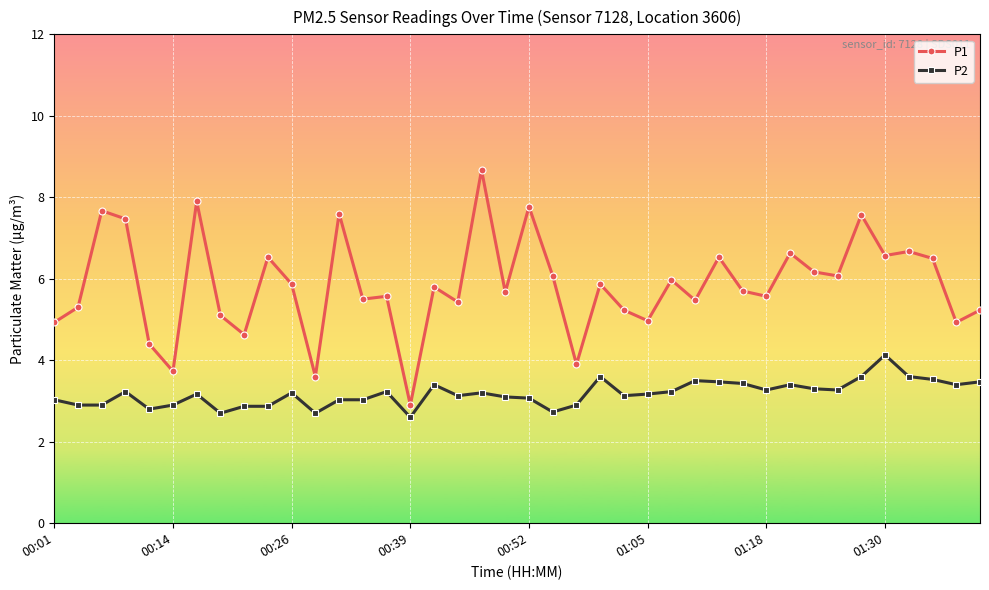

What is the minimum value for P2?

2.6